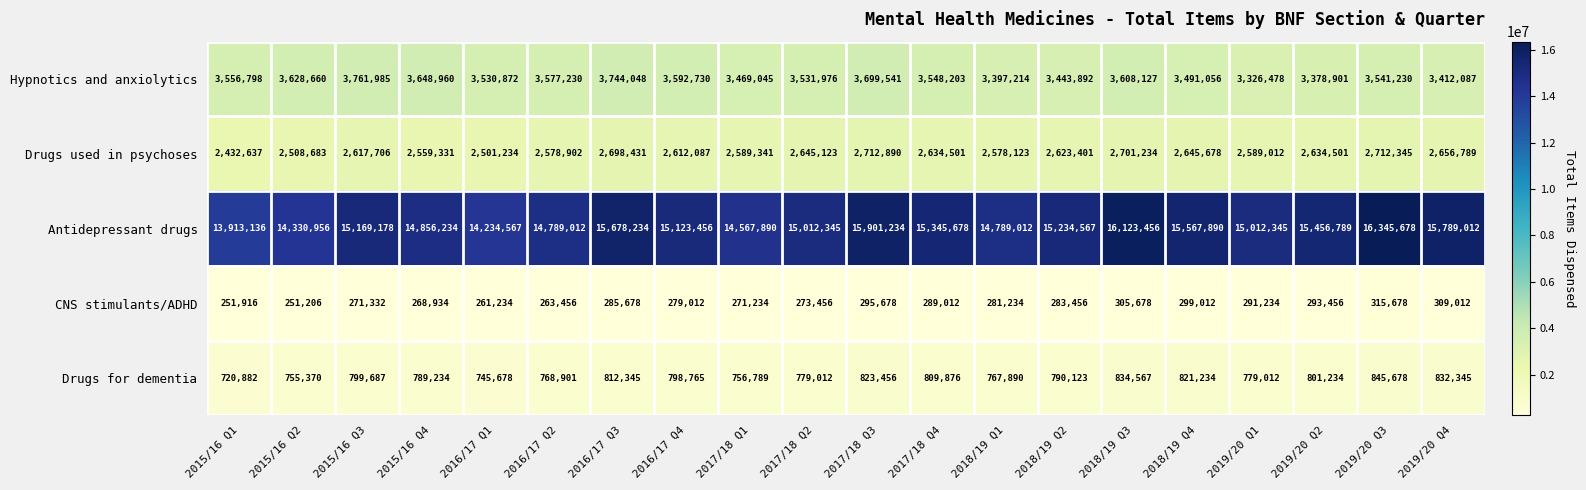

At which label does Drugs used in psychoses first exceed 2623401?

2016/17 Q3